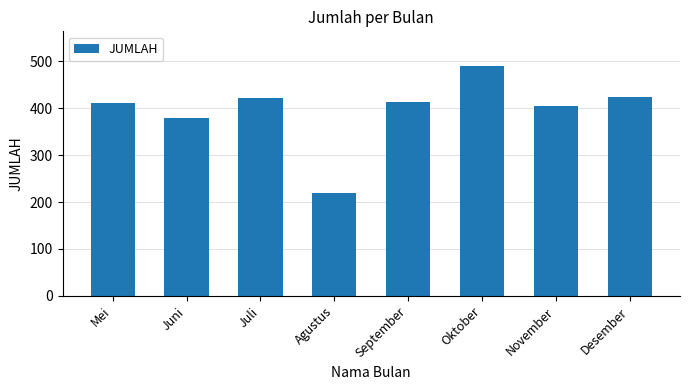

What is the label of the 6th bar from the right?

Juli